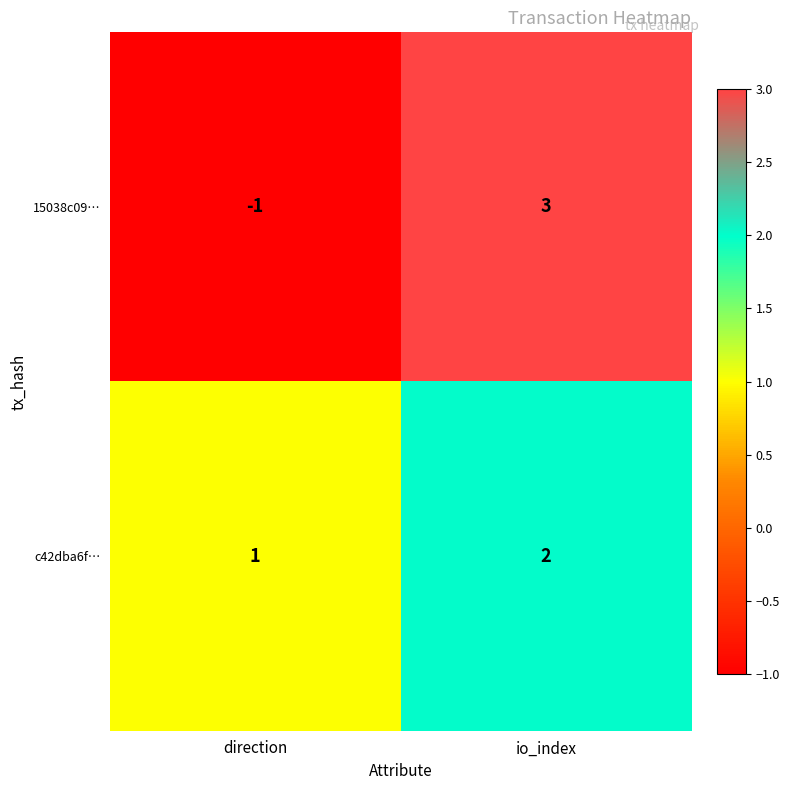

What is the difference between the highest and lowest values at direction?

2